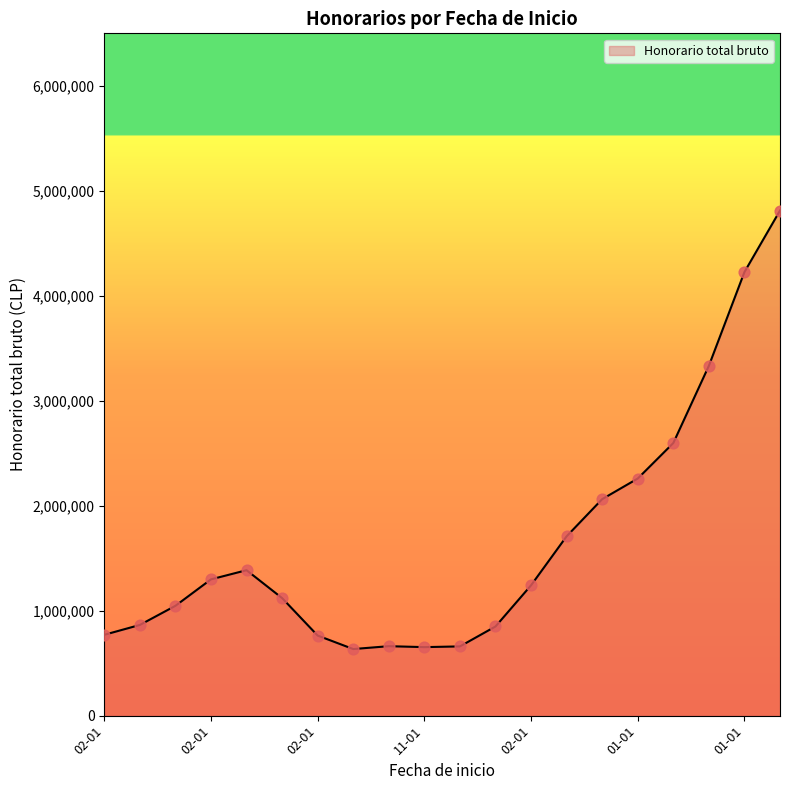

What is the greatest value displayed?

4811897